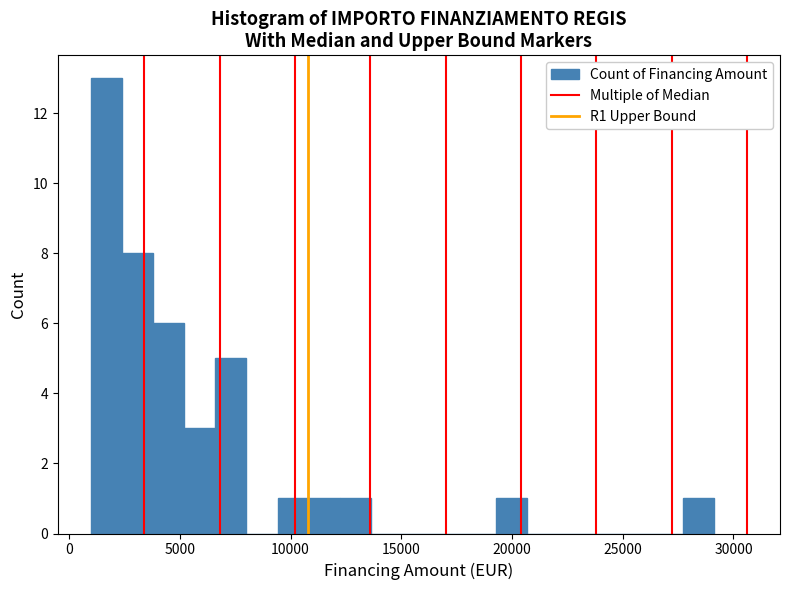

Read against the x-axis, roughly where is the centre of the tallest bar?

1500